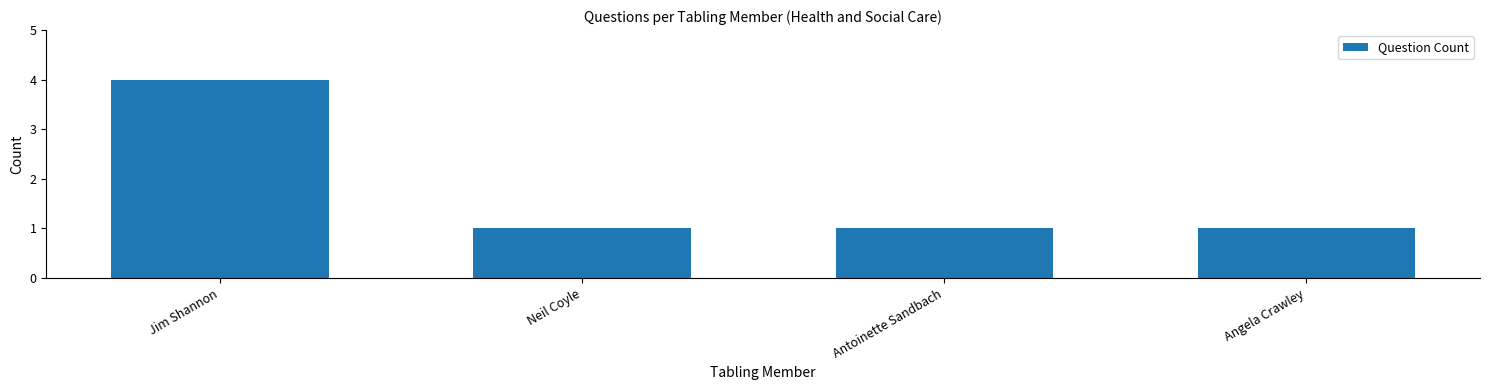

The chart shows a value of 1 at Angela Crawley. True or false?

True